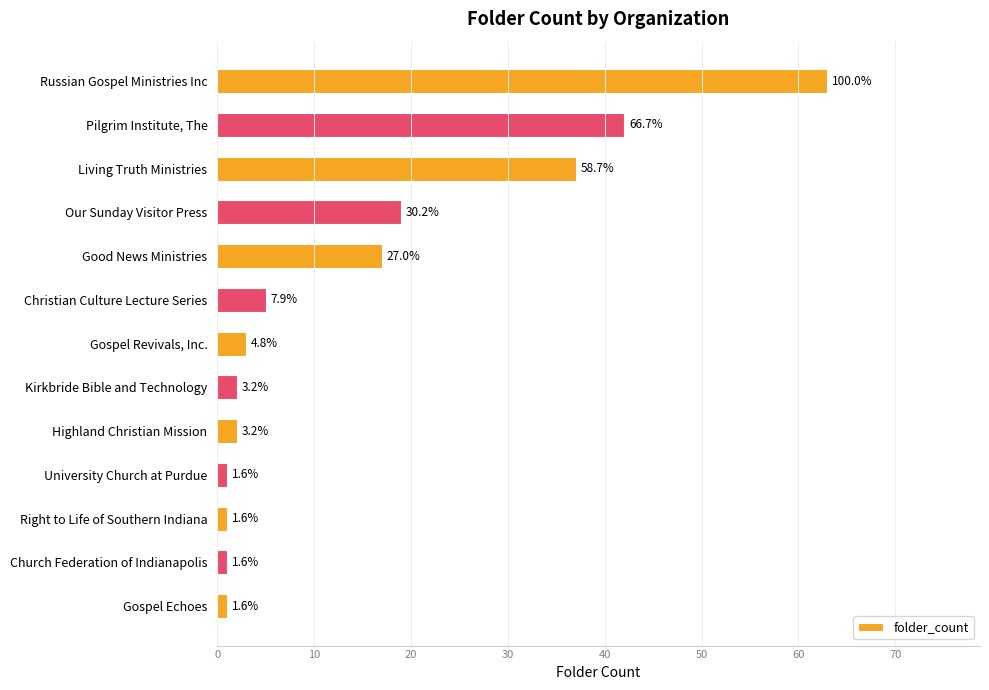

Are the bars grouped side by side (vs. stacked)?

No